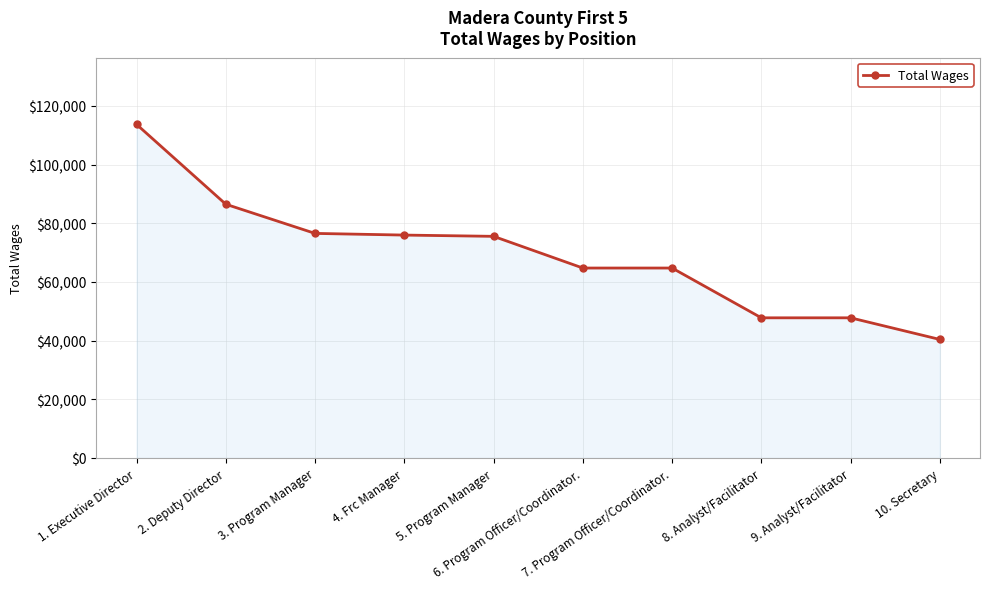

Read the value at 7. Program Officer/Coordinator., to the nearest 50.

64750